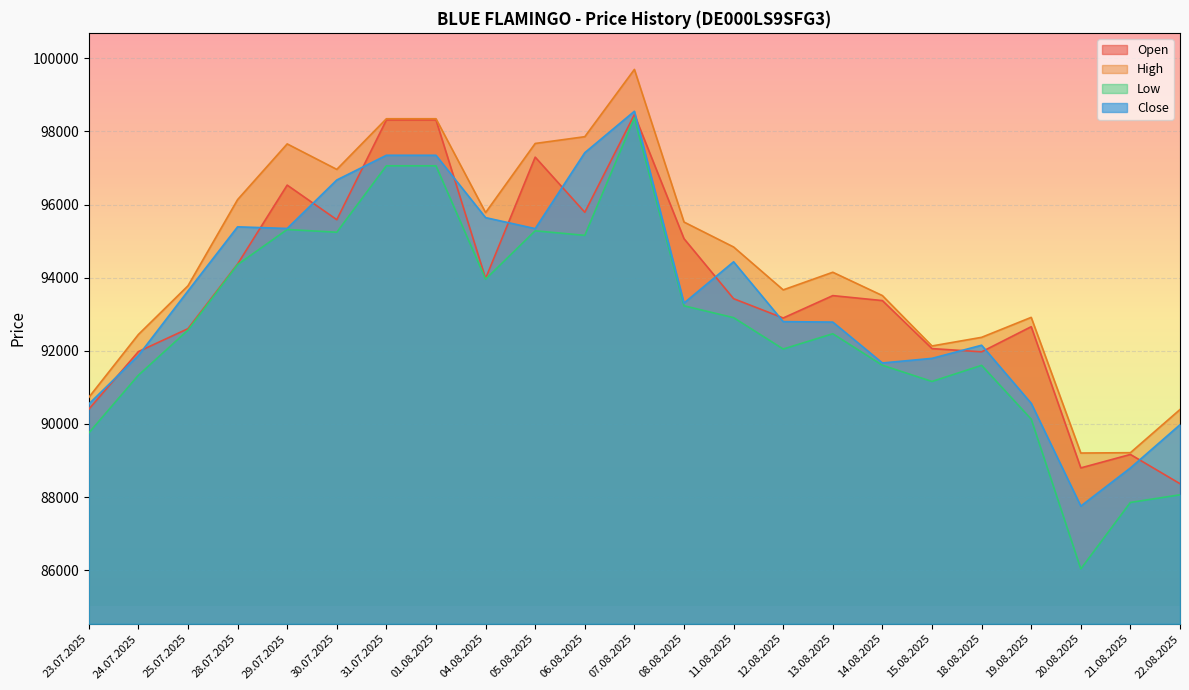

List the series in order of their peak value, lowest first.

Low, Open, Close, High